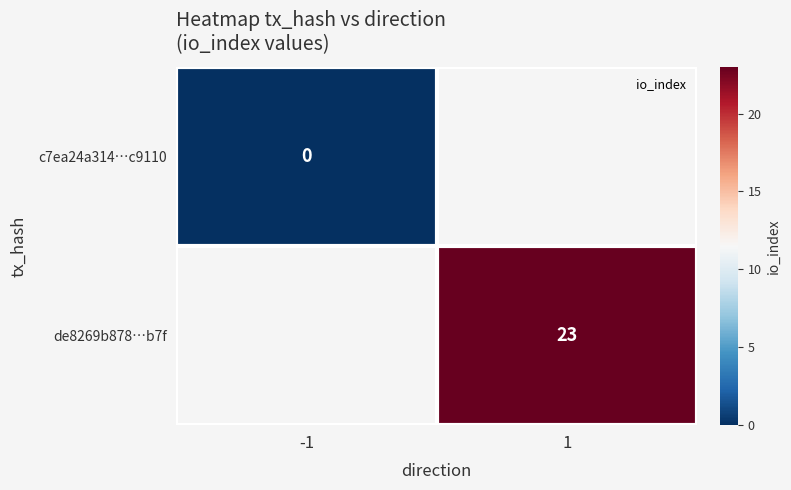

The value of de8269b878…b7f at 1 is 38. True or false?

False